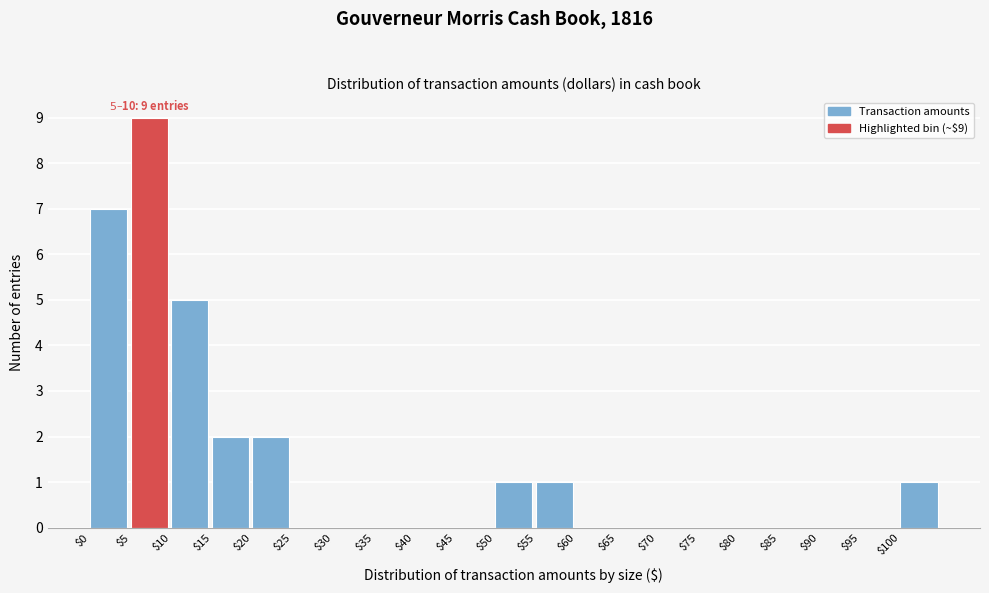

Which range on the x-axis has the tallest bar?

5 to 10